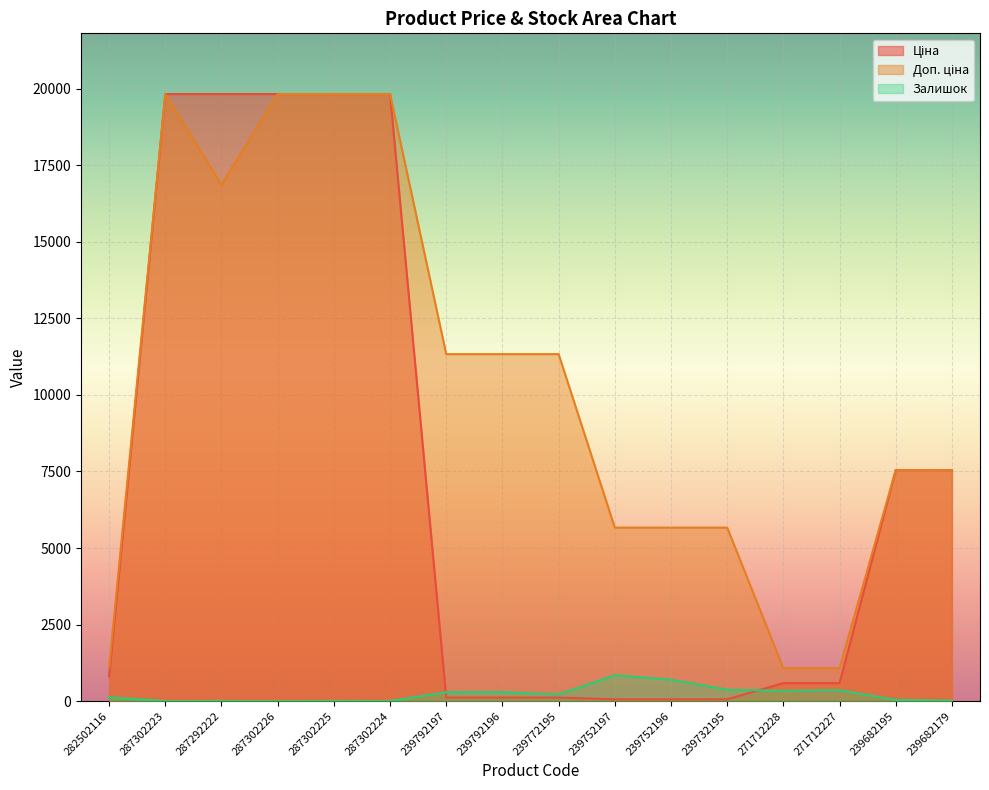

The Ціна series shows 155.9 at 239792197. True or false?

False